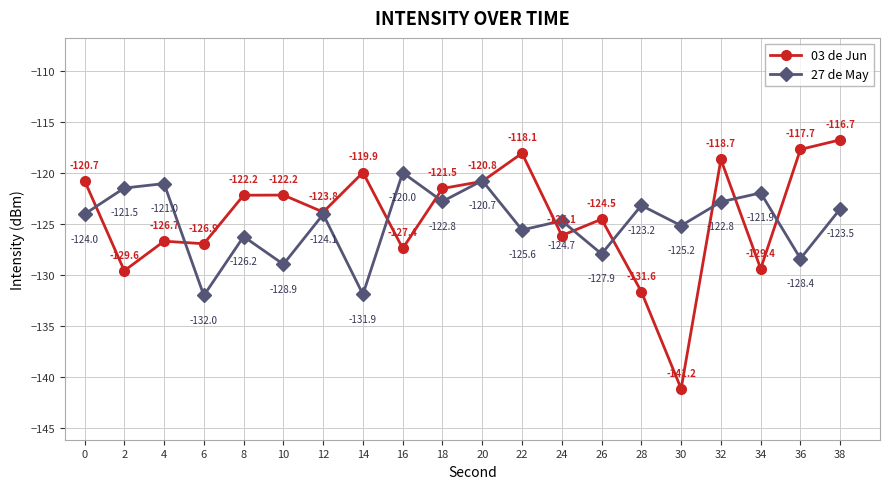

How many data points does each series have?

20